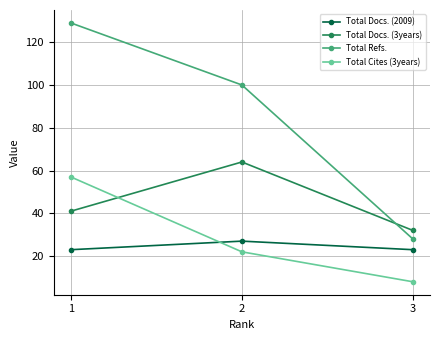

What is the spread (max minus min) of values at 1?

106